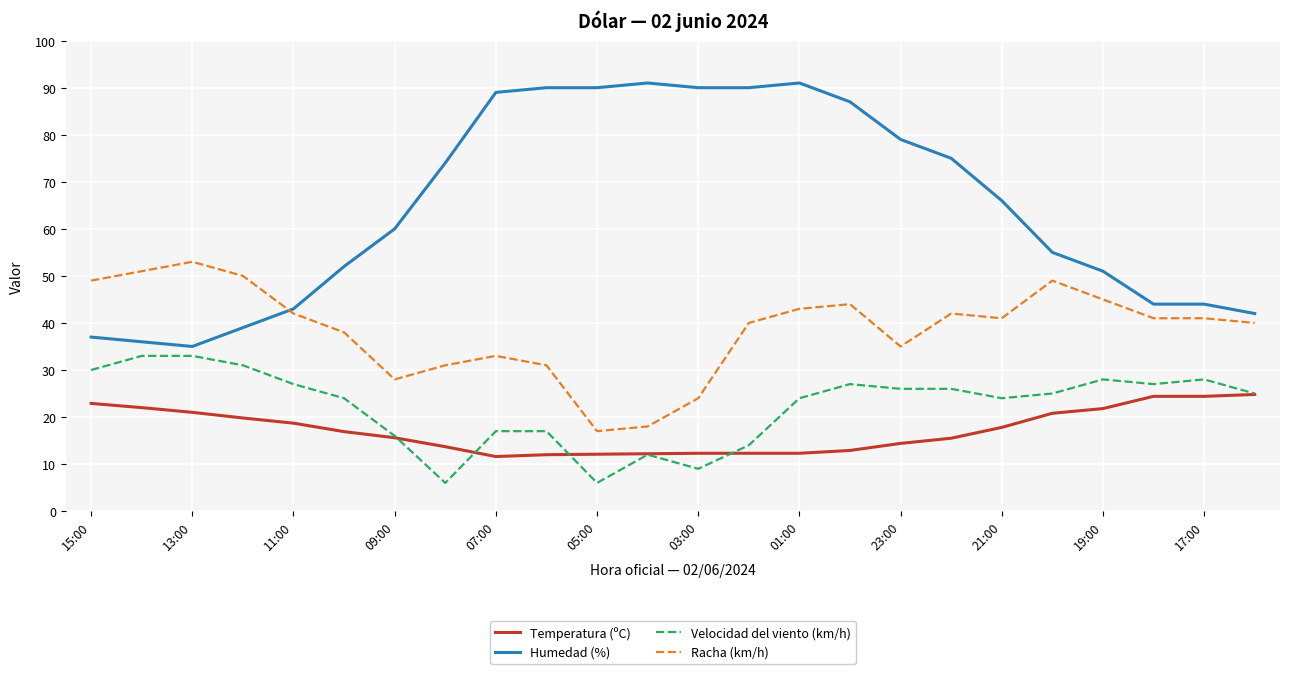

True or false: Velocidad del viento (km/h) and Humedad (%) intersect in this chart.

False